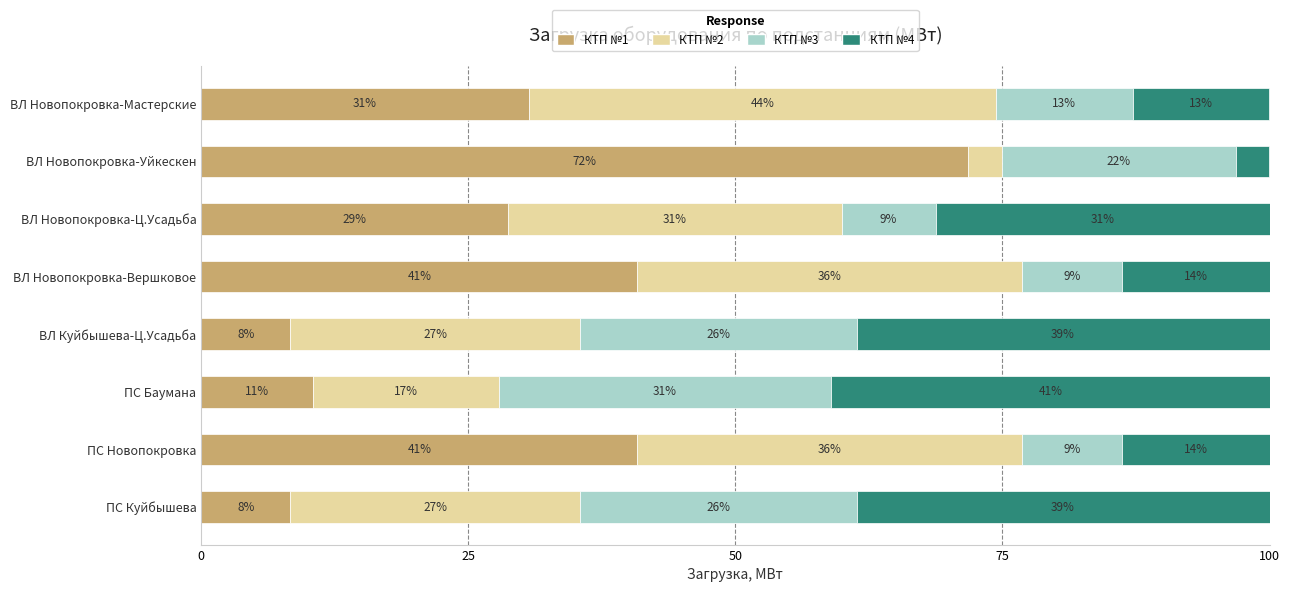

At how many categories does at least one series exceed 34?

7